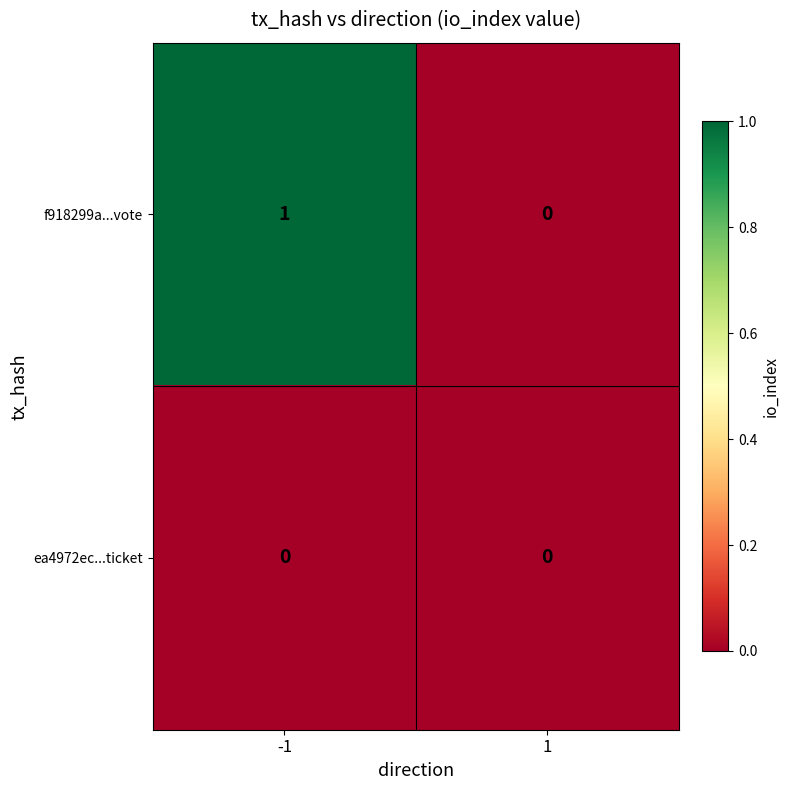

Reading right to left, extract all data points from this chart.

f918299a...vote: 1=0	-1=1
ea4972ec...ticket: 1=0	-1=0